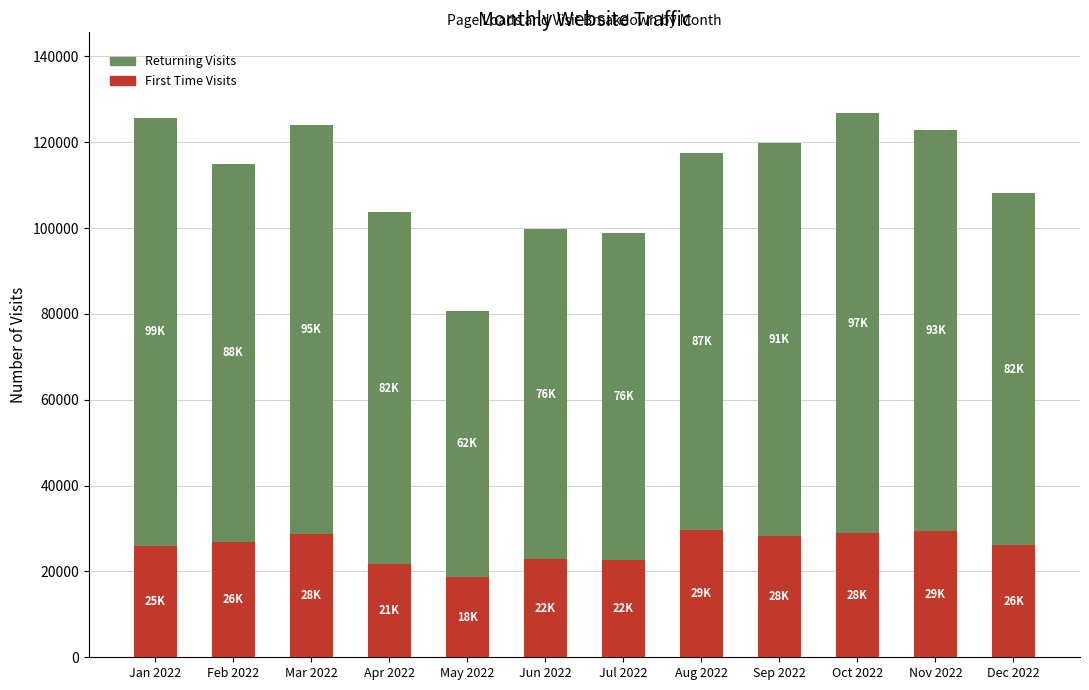

Count the number of categories in the chart.

12